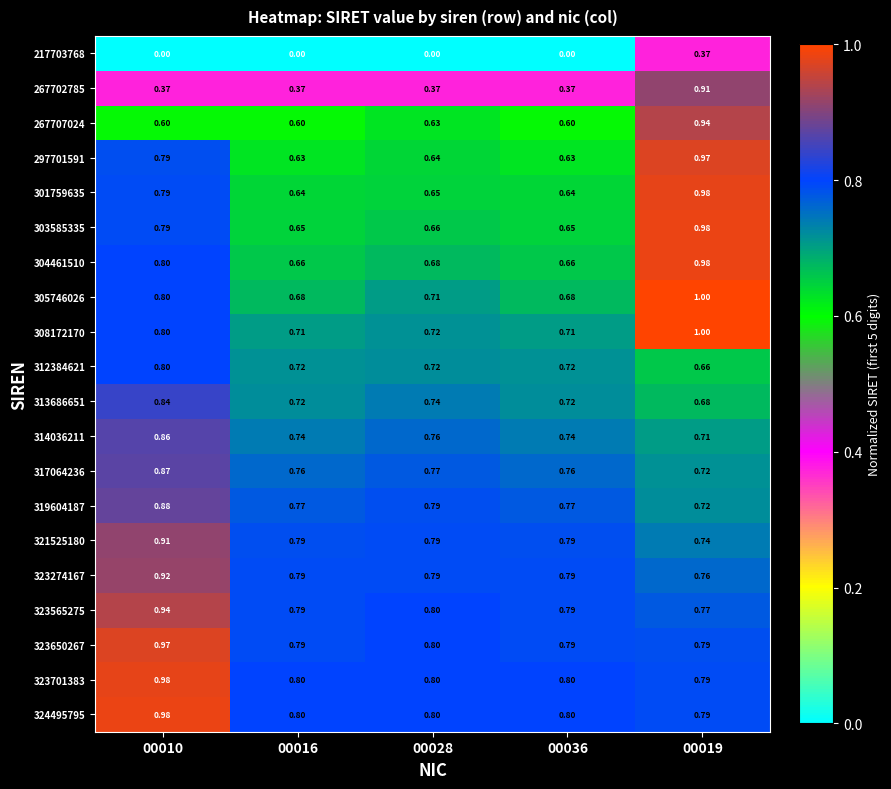

What is the spread (max minus min) of values at 00016?

0.8